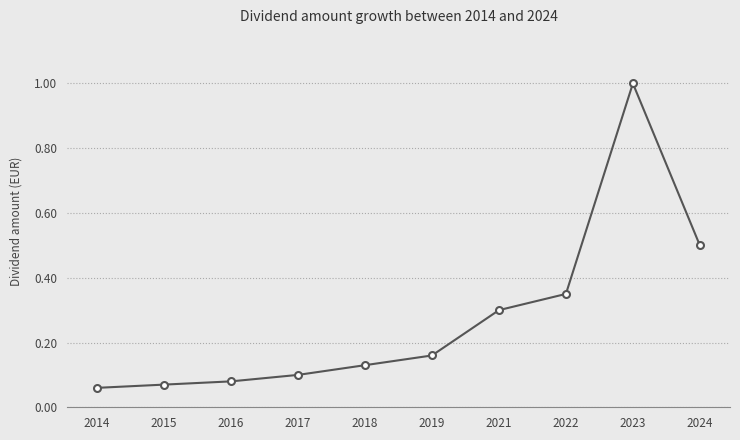

Does the chart have visible grid lines?

Yes